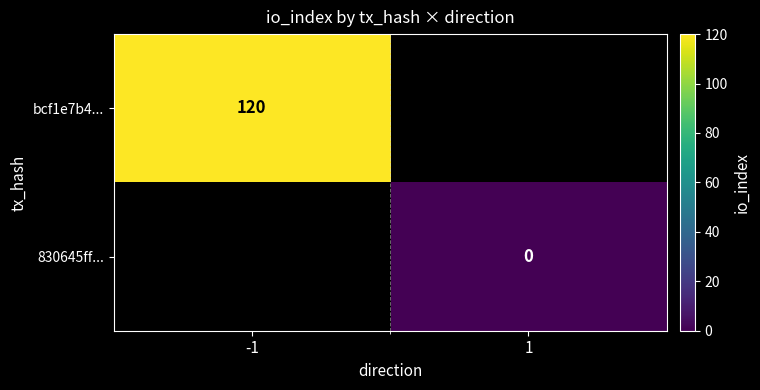

True or false: bcf1e7b4... has a value of 120 at -1.

True